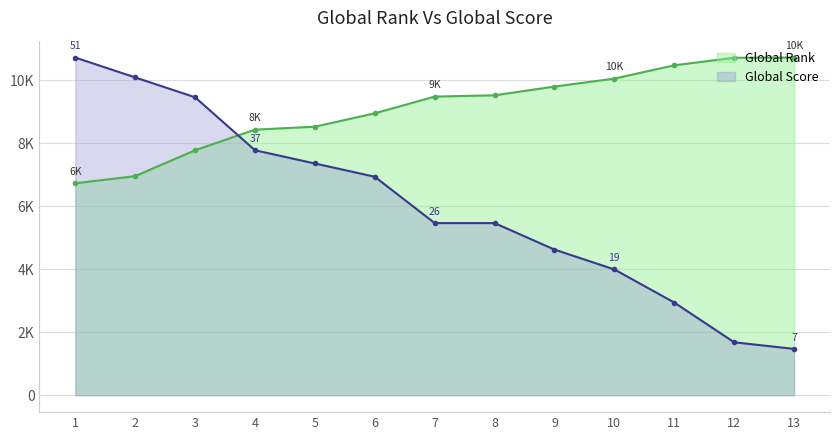

Where do Global Rank and Global Score first cross each other?

3 and 4